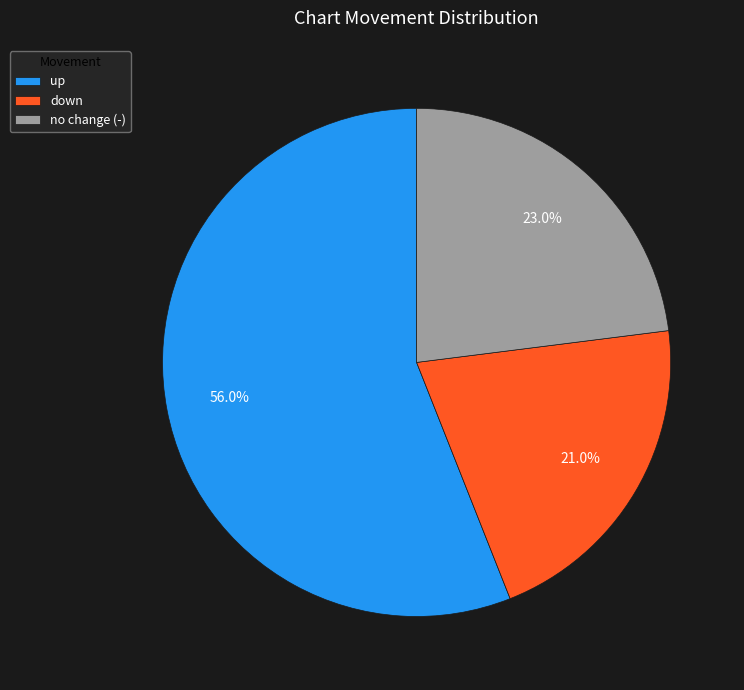

How much of the chart is everything except down?

79.0%